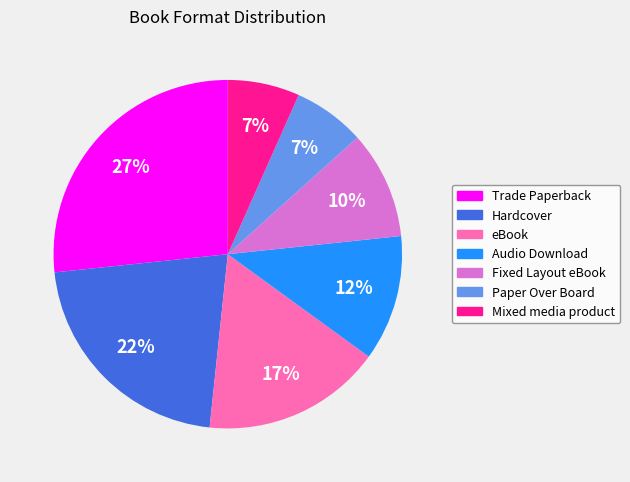

How many segments does this pie chart have?

7